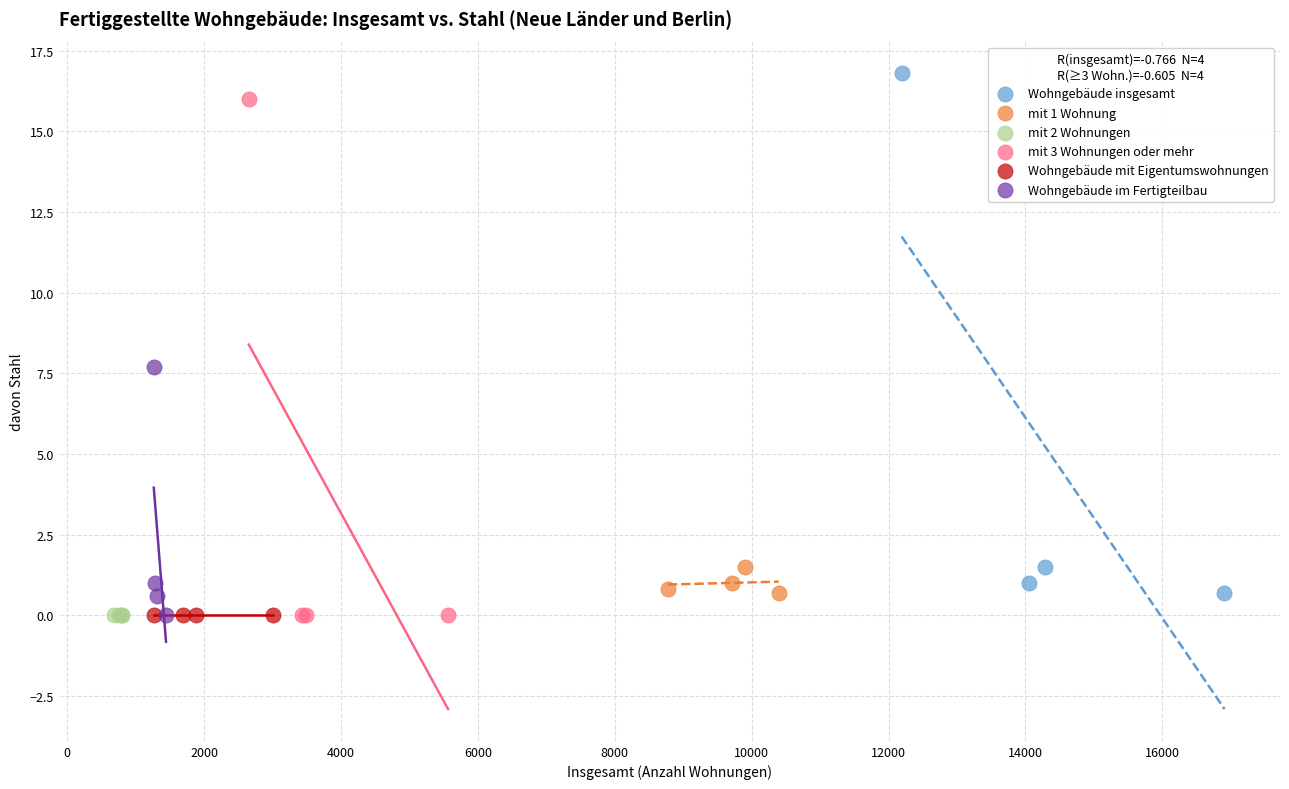

What are all the series names shown in the legend?

Wohngebäude insgesamt, mit 1 Wohnung, mit 2 Wohnungen, mit 3 Wohnungen oder mehr, Wohngebäude mit Eigentumswohnungen, Wohngebäude im Fertigteilbau